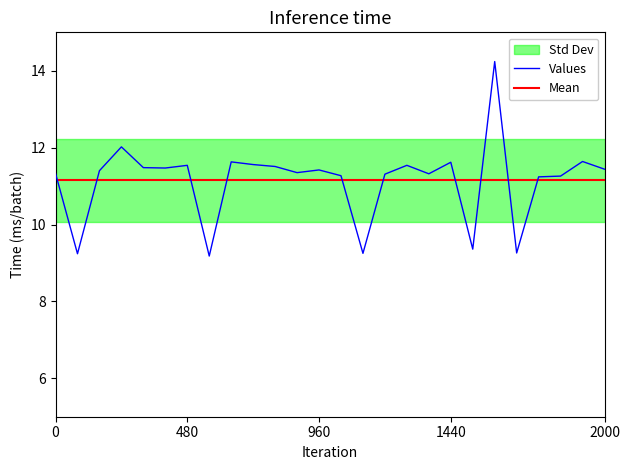

The Values series shows 4.8 at 960. True or false?

False